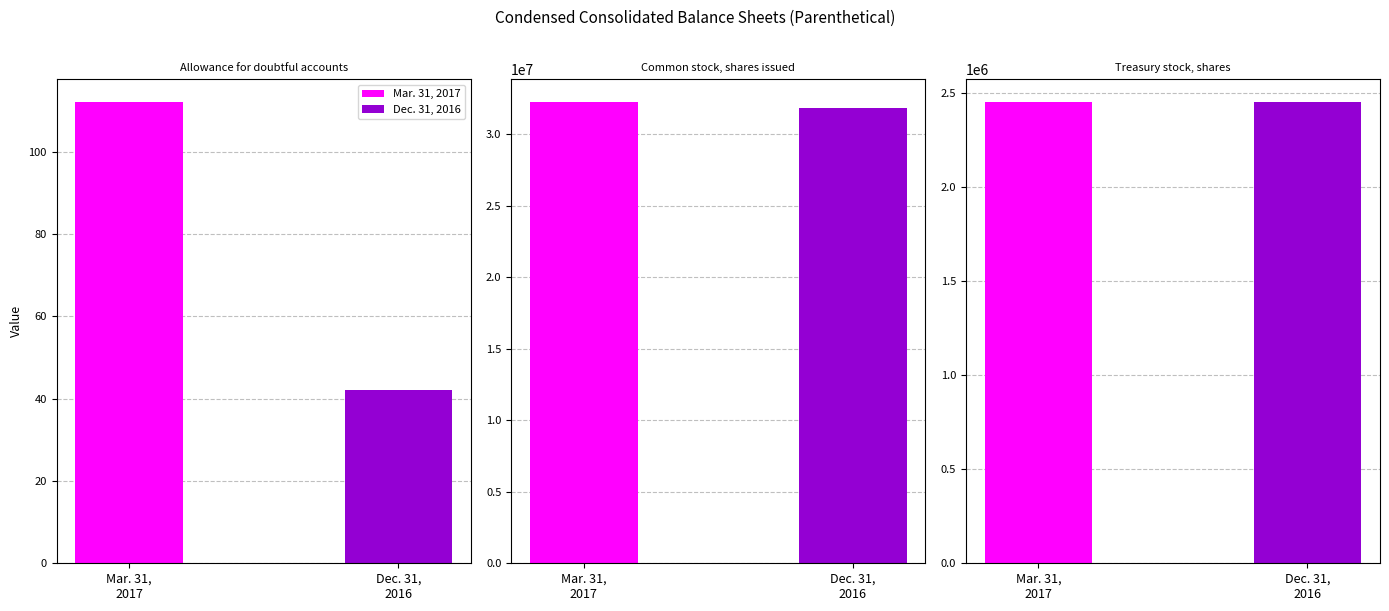

How many values in the Dec. 31, 2016 series are below 2450634?

1